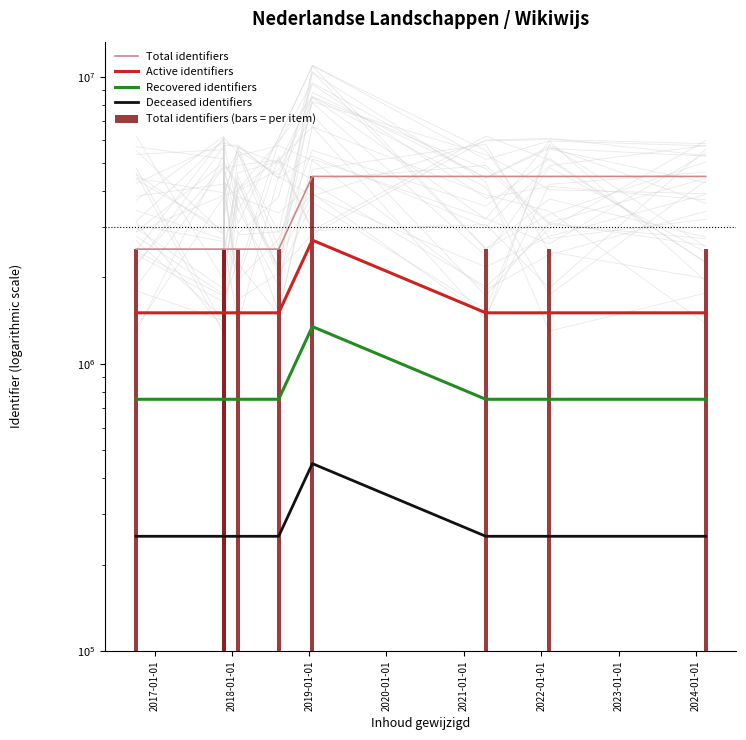

Count the number of categories in the chart.

9